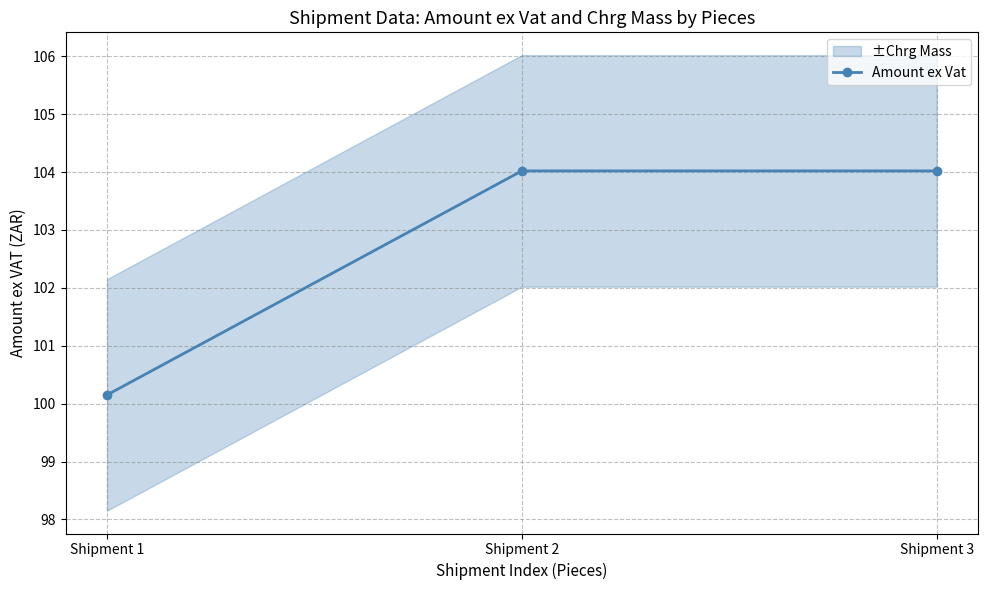

What is the value of the 3rd point from the left?

104.0